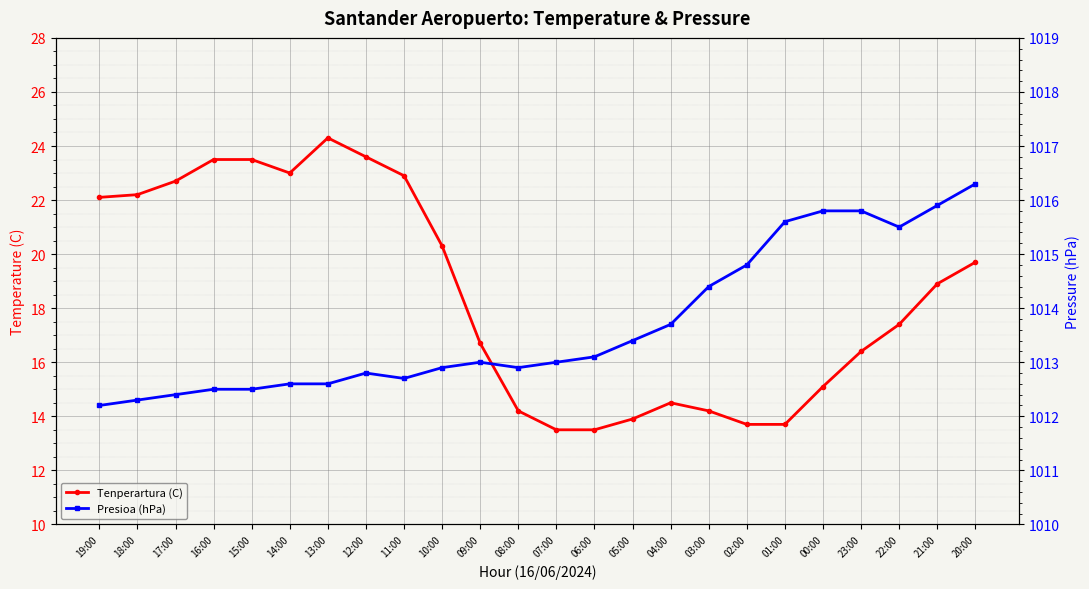

At which category is the sum across all series the highest?

13:00